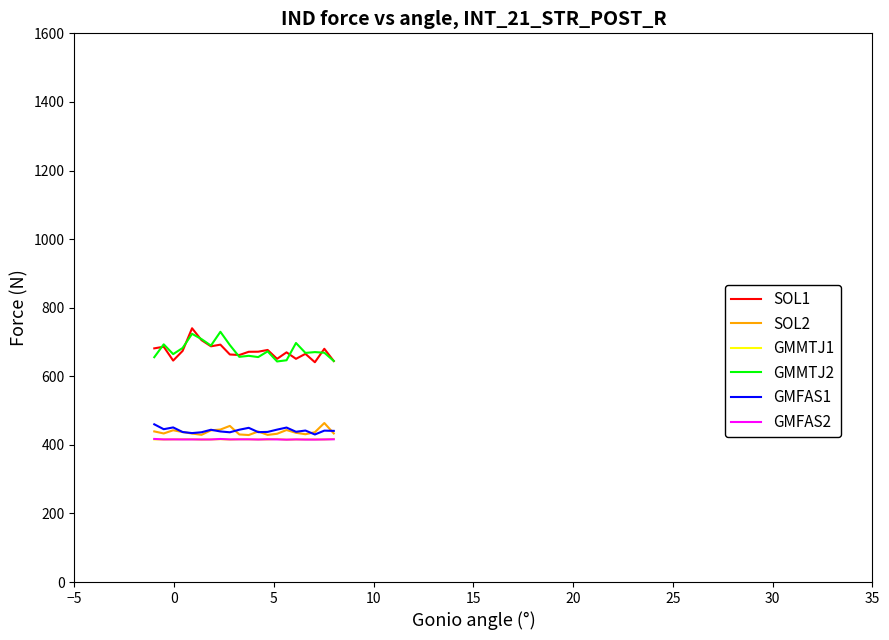

What is the maximum value shown in the chart?

740.0